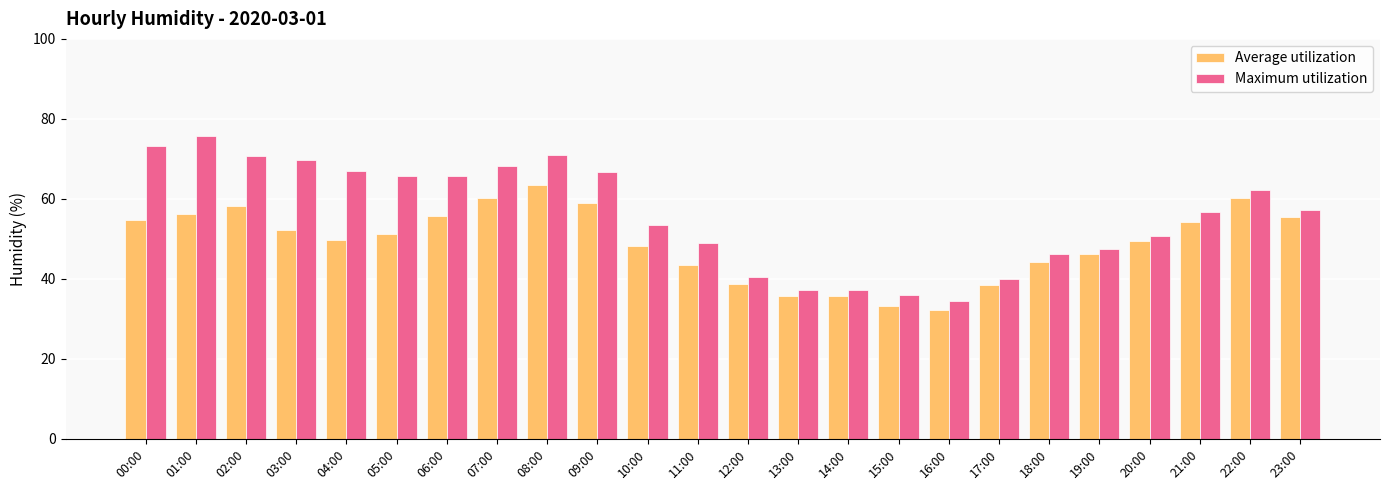

Which label corresponds to the largest value in the chart?

01:00